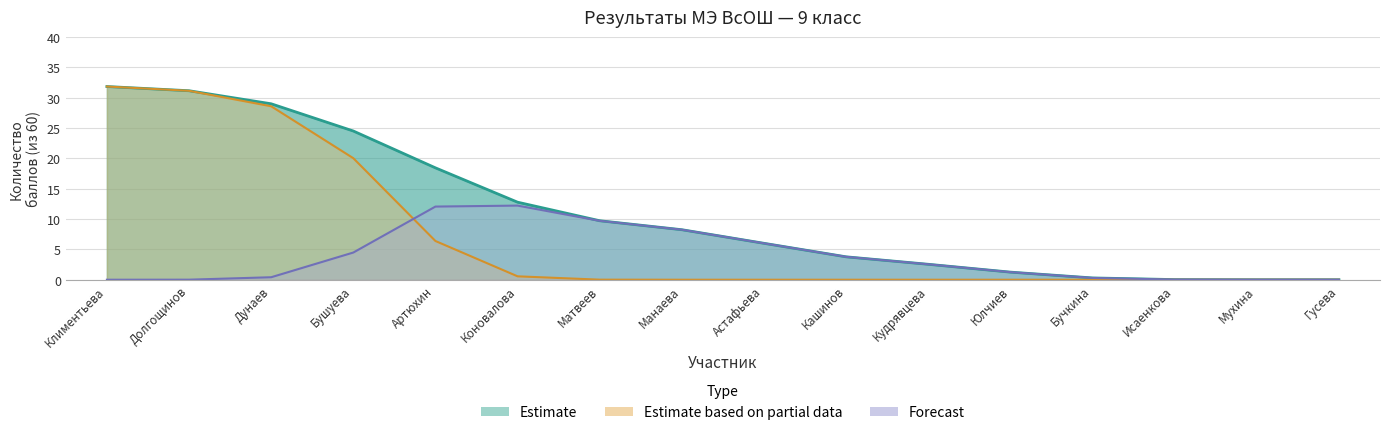

True or false: Общее количество баллов has more than 2 points higher than both neighbors.

False